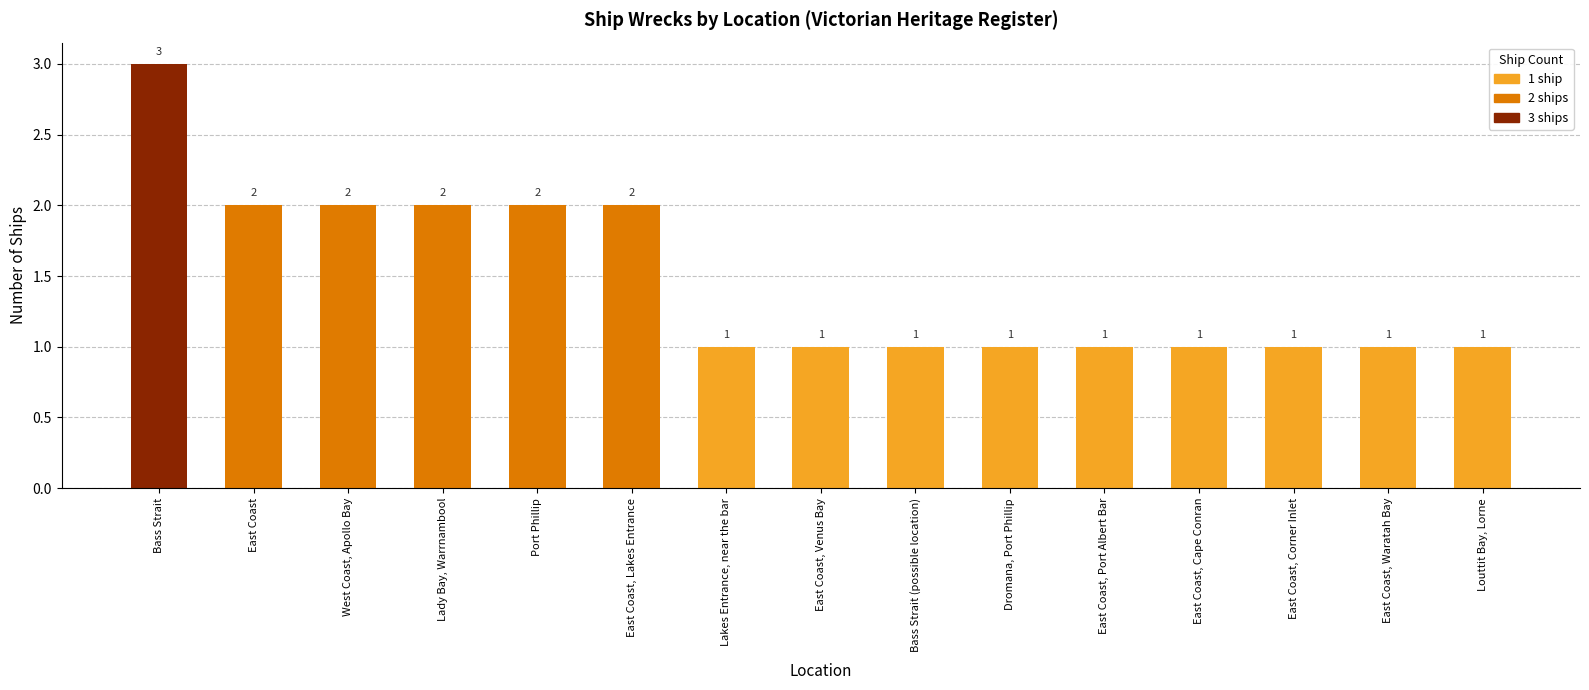

At which category does the chart reach its peak across all series?

Bass Strait